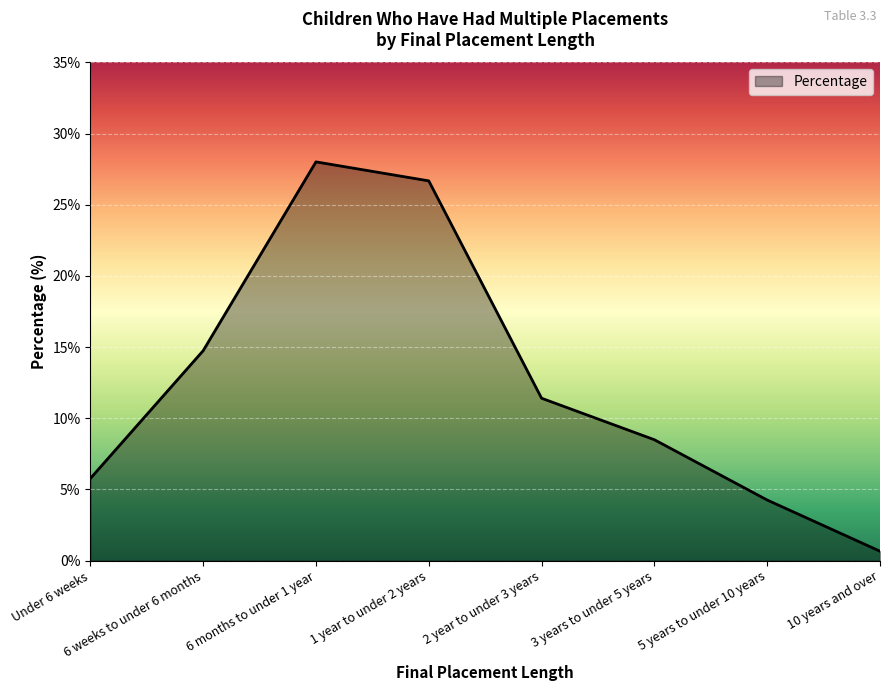

Approximately how many times larger is the value at Under 6 weeks compared to 2 year to under 3 years?

0.5